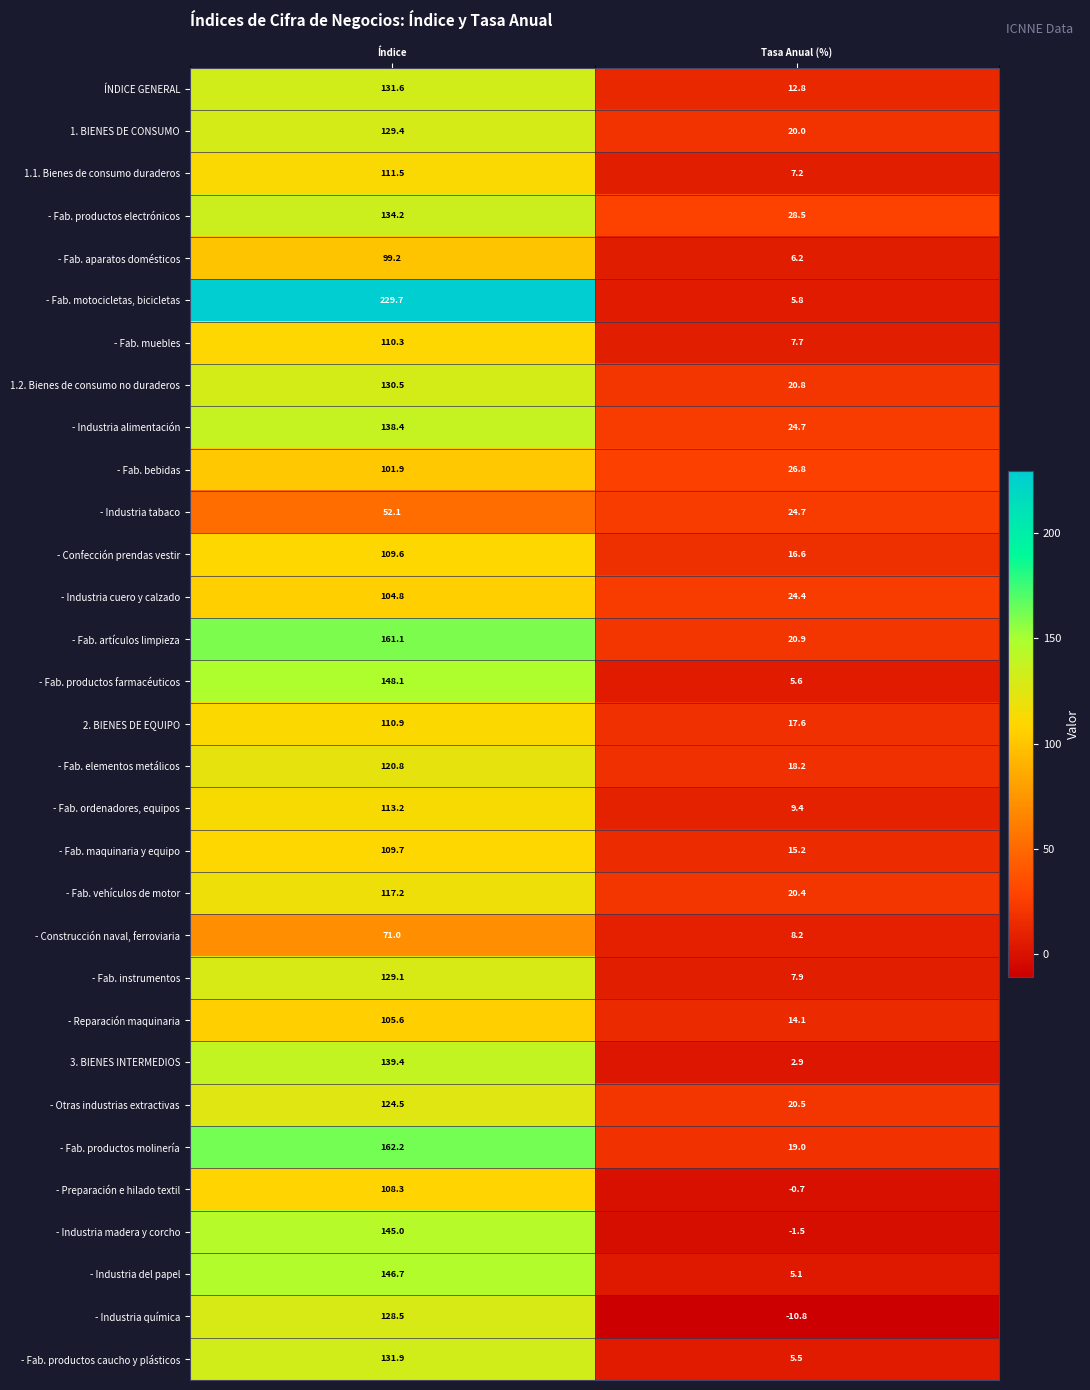

Is it true that 3. BIENES INTERMEDIOS equals 139.4 at Índice?

True